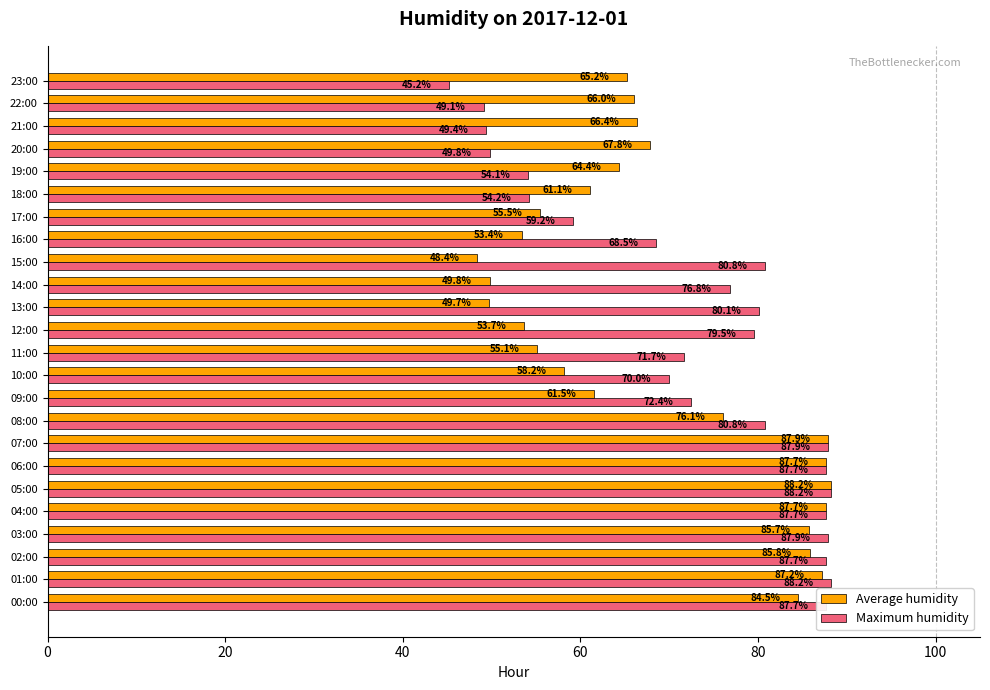

The value of Average humidity at 05:00 is 124.5. True or false?

False